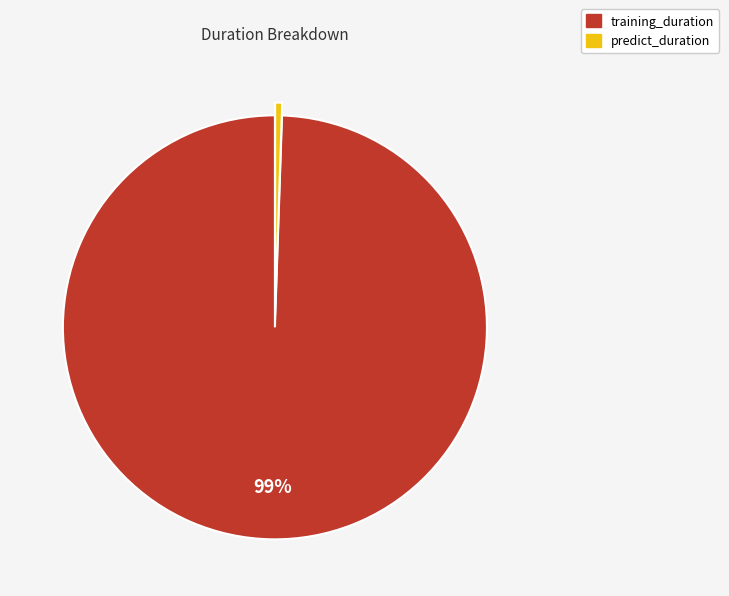

Rank the categories by value from highest to lowest.

training_duration, predict_duration